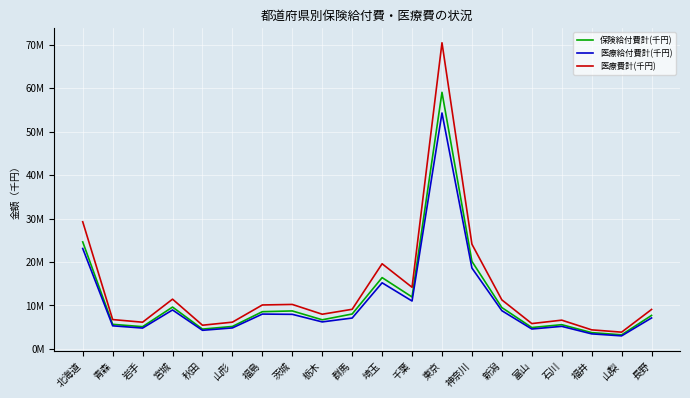

At which label is 医療給付費計(千円) closest to 28645075?

北海道